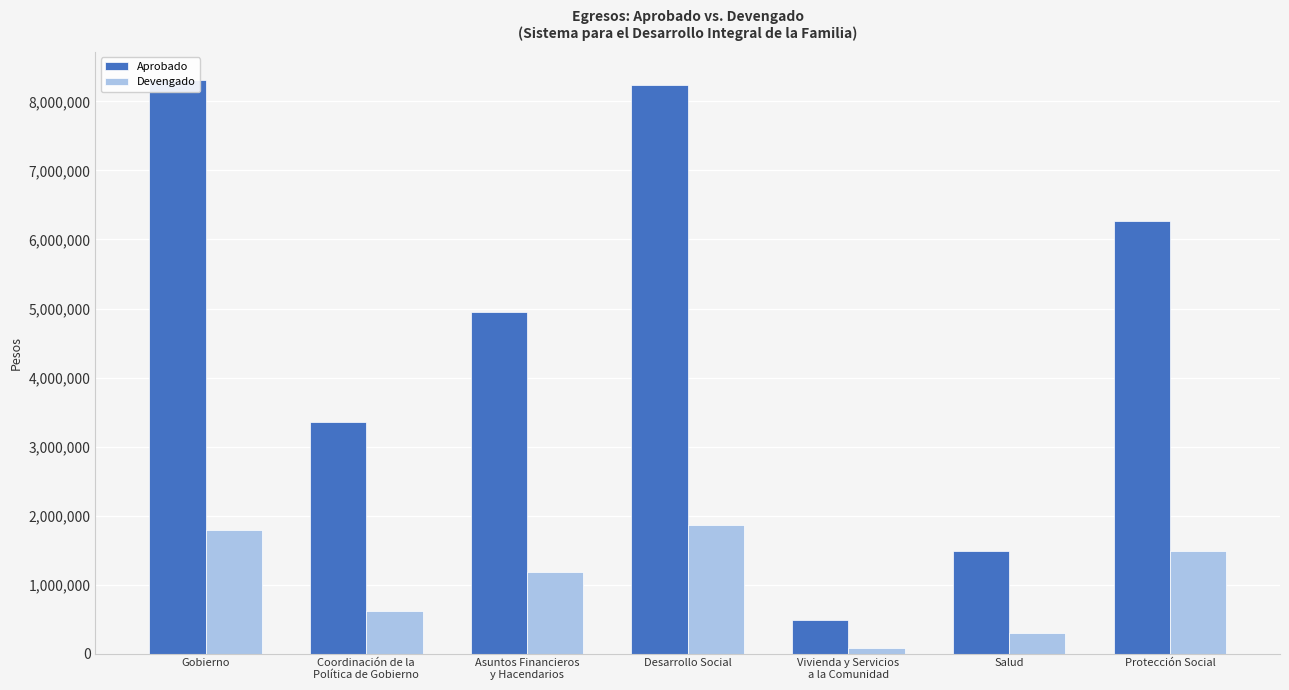

Which series has the widest spread of values?

Aprobado